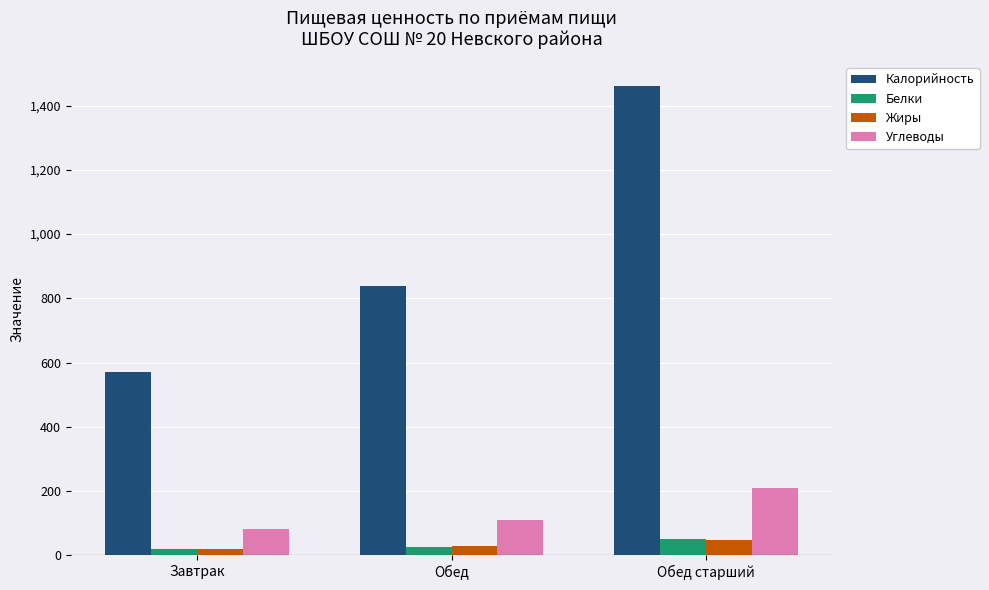

What position from the left is Завтрак?

1